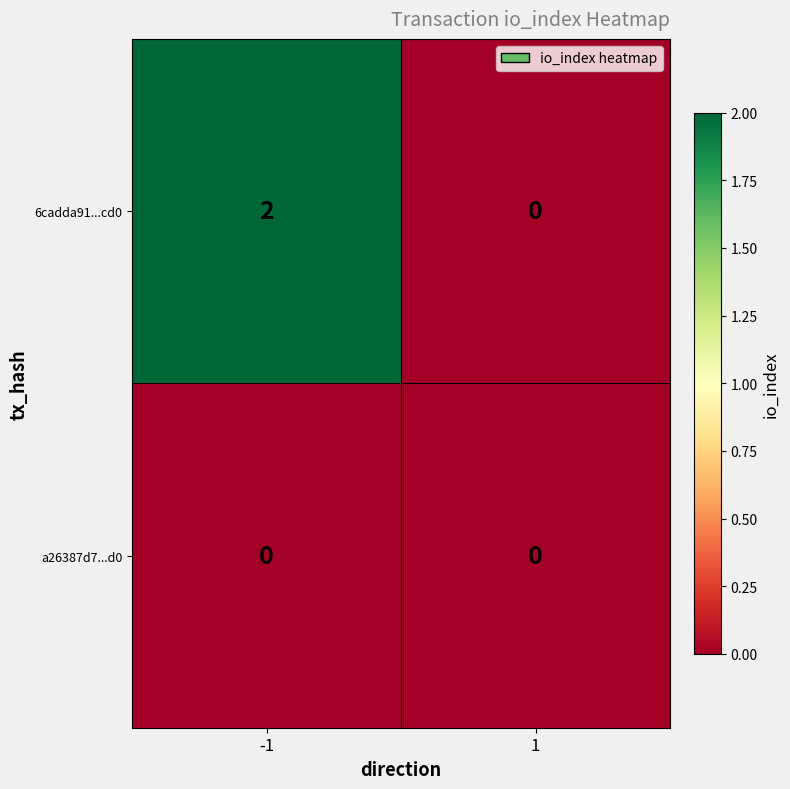

Which series has the largest total across all categories?

6cadda91...cd0